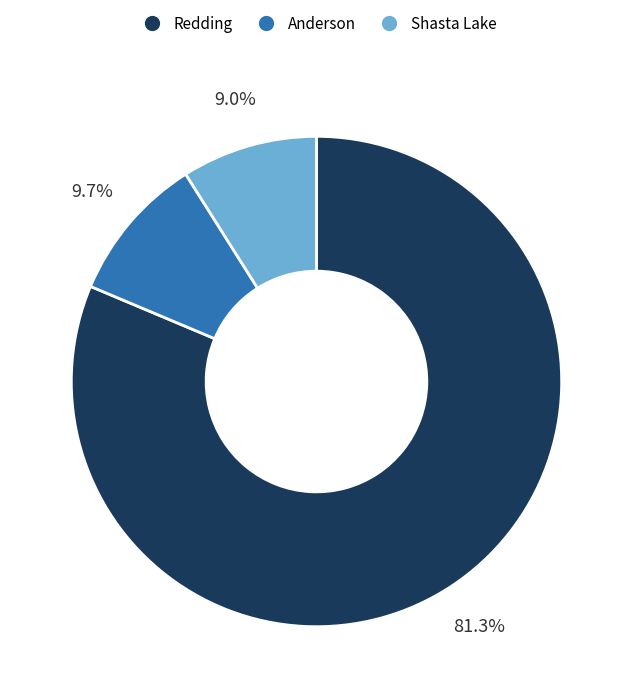

To the nearest percent, what is the difference between the Shasta Lake and Redding slice percentages?

72%